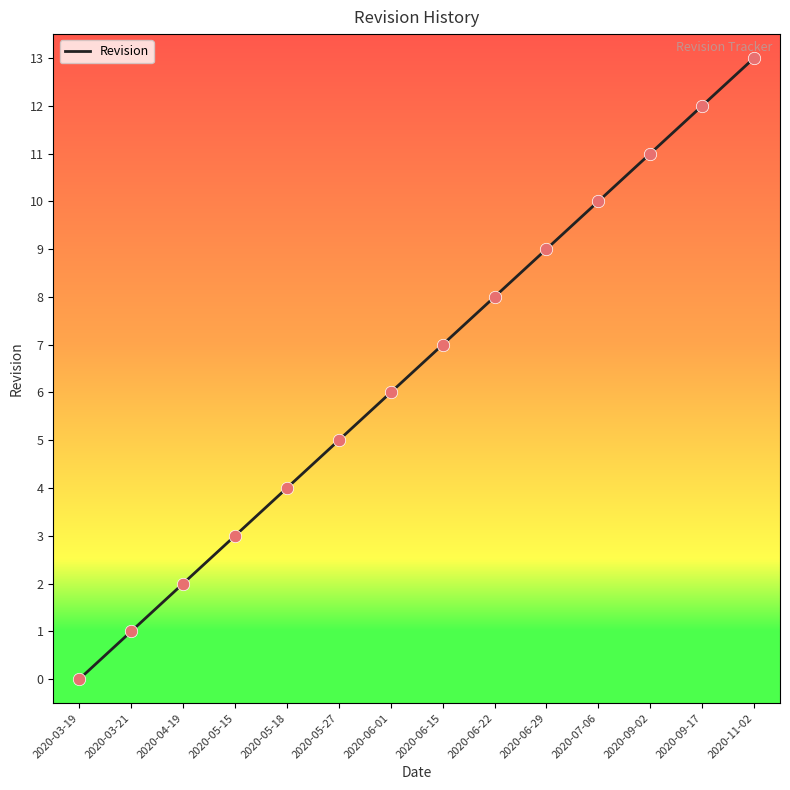

What is the change in value from 2020-03-21 to 2020-05-27?

+4